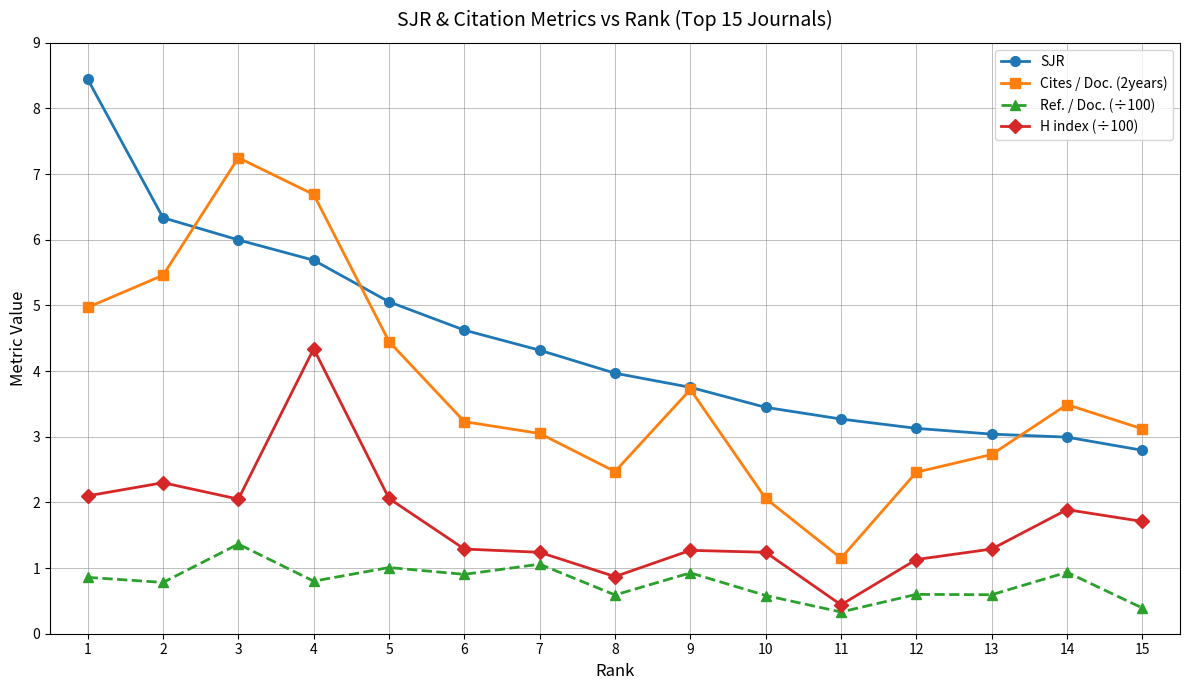

The value of Ref. / Doc. (÷100) at 1 is 0.9. True or false?

True